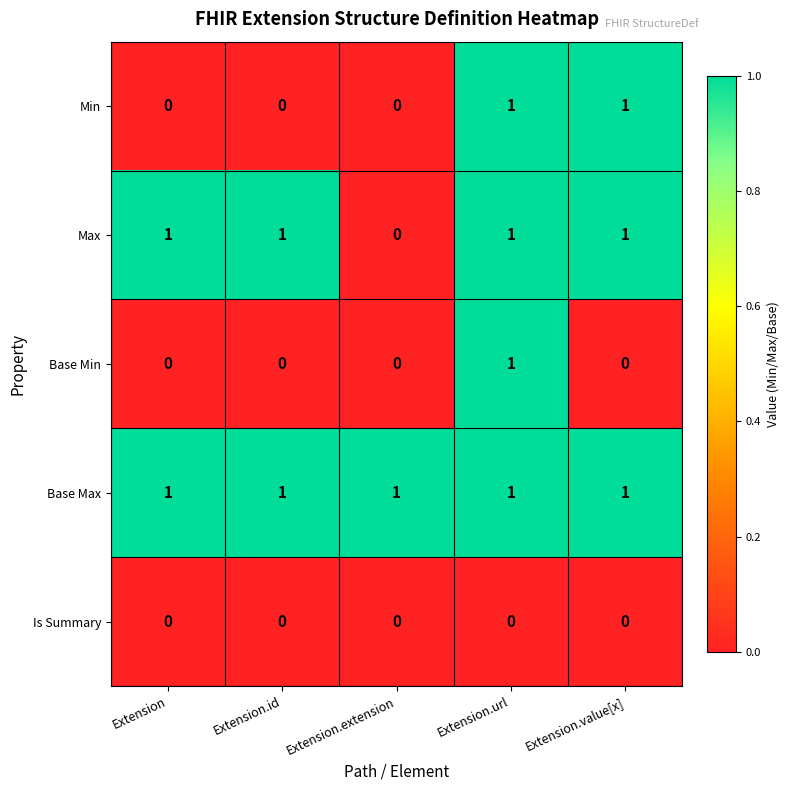

What is the sum of all Max values?

4